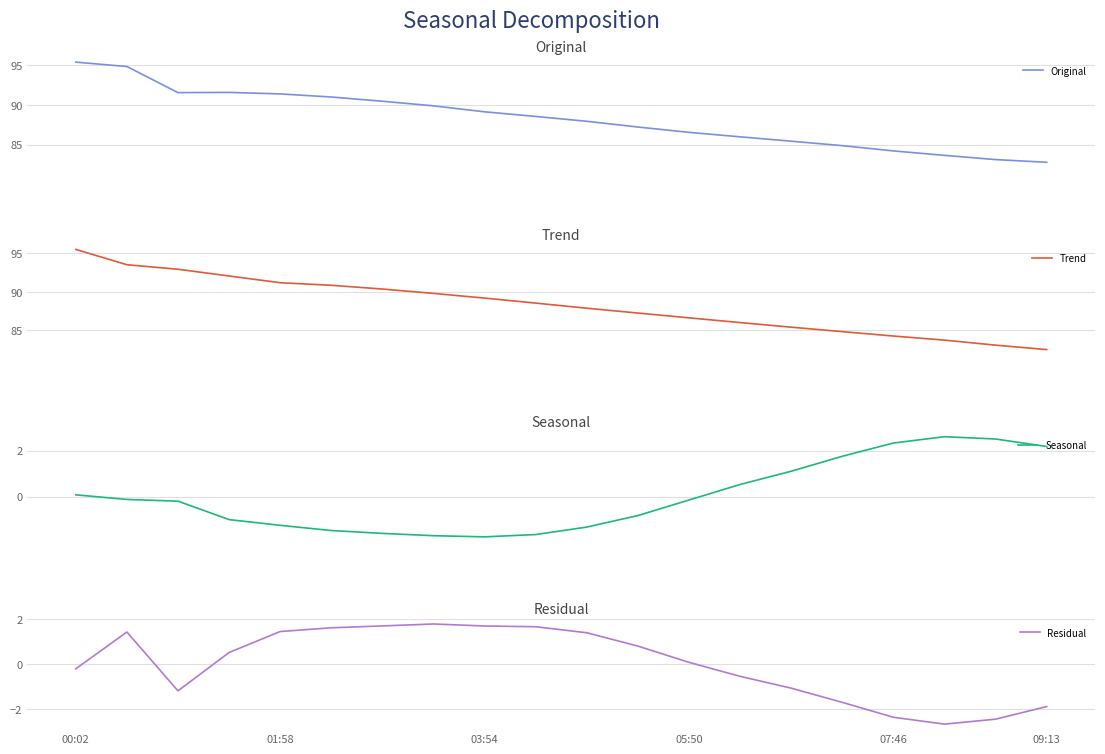

What is the lowest value of the Original series?

82.8